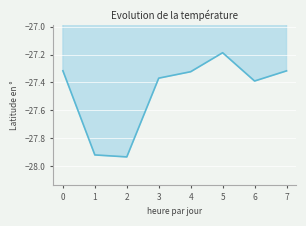

Rank the categories by value from highest to lowest.

5, 0, 7, 4, 3, 6, 1, 2